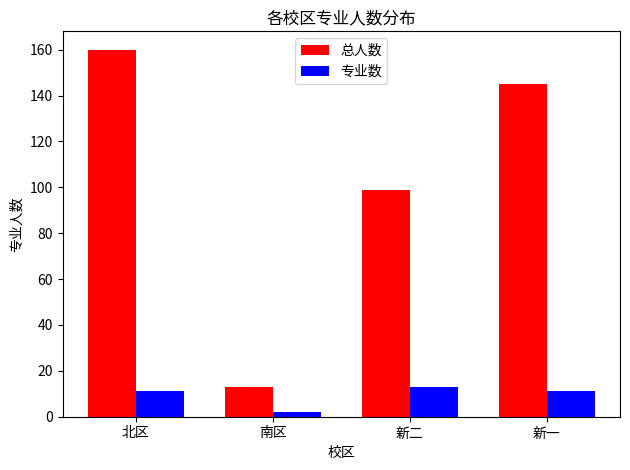

What is the approximate value of 专业数 at 北区, to the nearest 10?

10